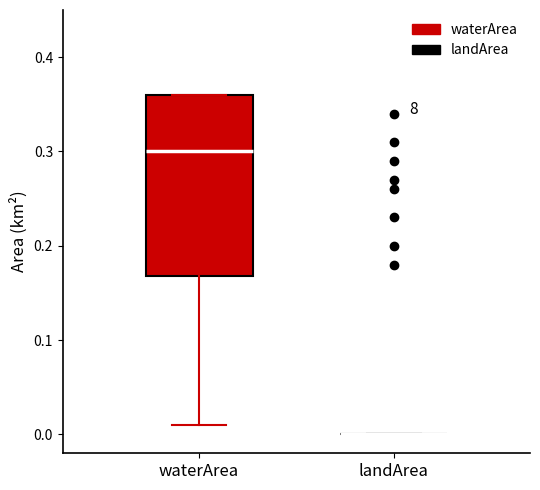

Reading left to right, transcribe this box plot: for each box, give where its median line is, the range the box spans, and where its two whiskers end, as read against the y-axis. The values are not printed on the chart, so give them approximately, as read against the axis.

waterArea: median 0.30, box 0.17 to 0.36, whiskers 0.01 to 0.36
landArea: box collapsed to a line at 0.00, whiskers 0.00 to 0.00